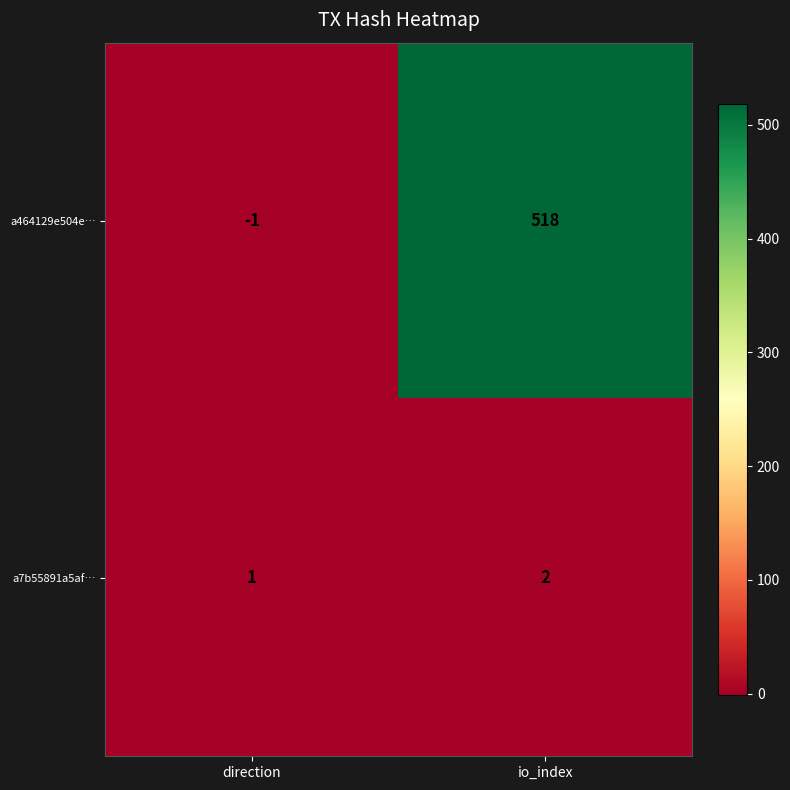

What is the smallest value displayed?

-1